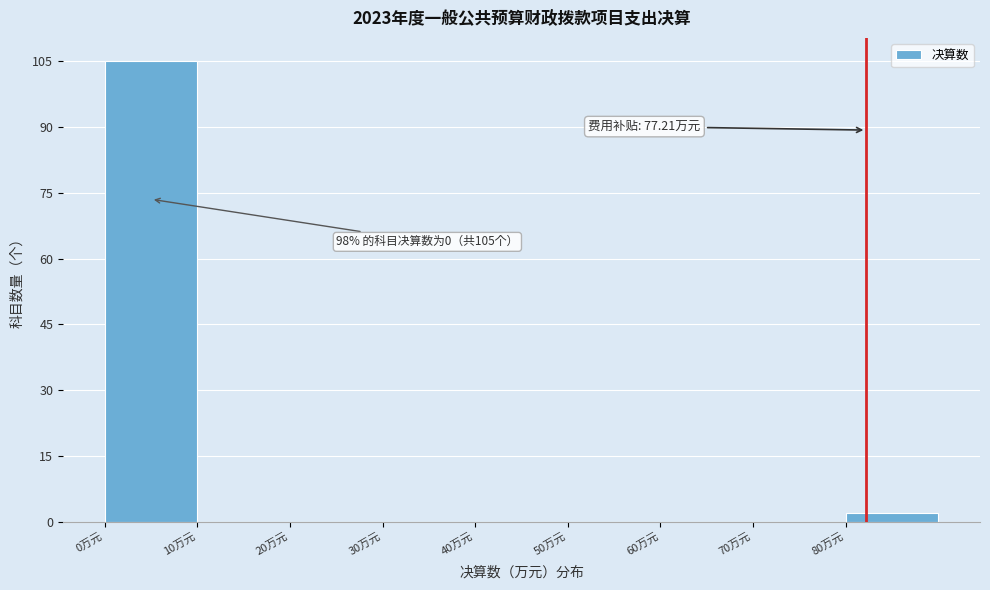

Reading left to right, extract all data points from this chart.

0万元=105	10万元=0	20万元=0	30万元=0	40万元=0	50万元=0	60万元=0	70万元=0	80万元=2